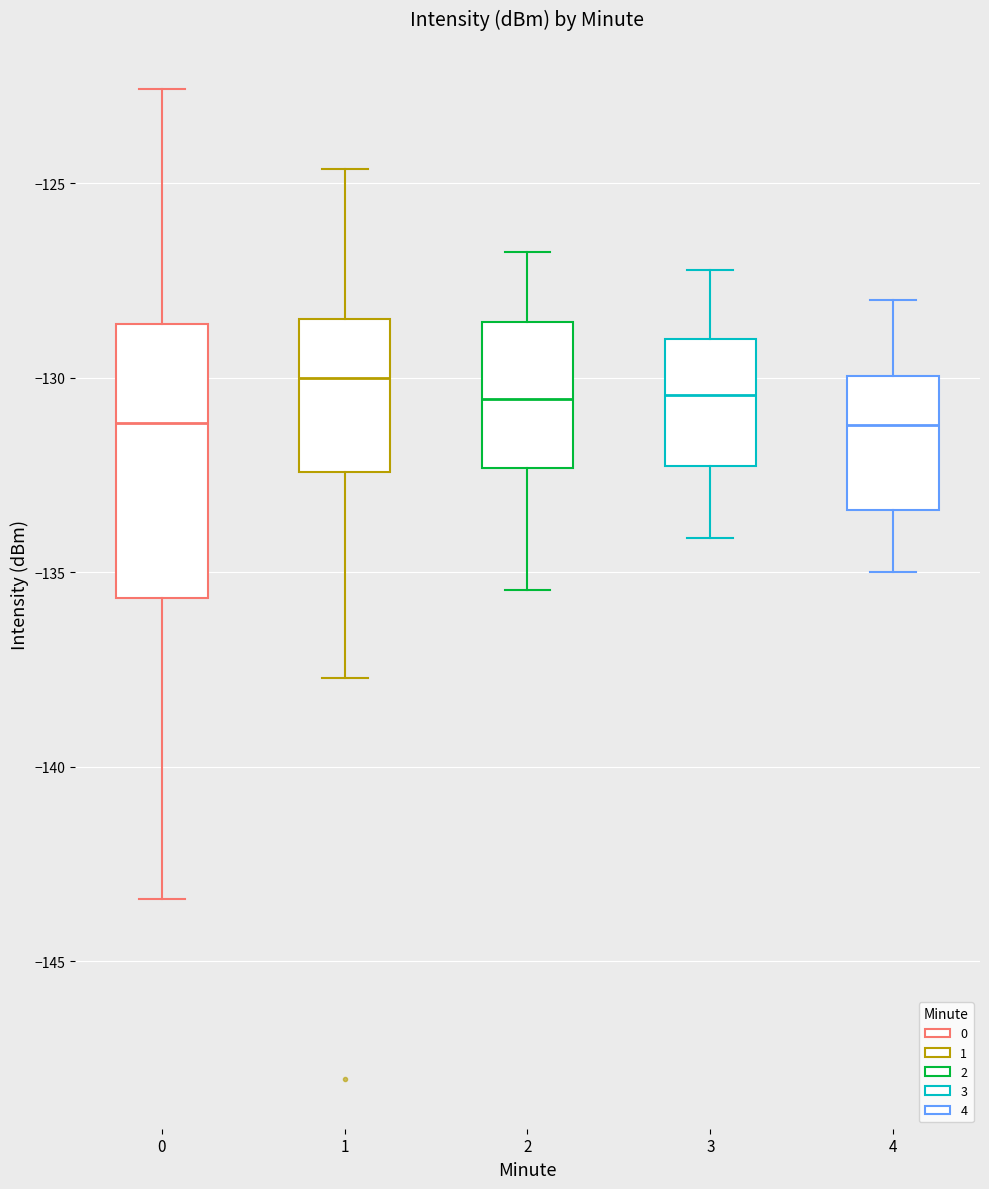

Which box is the tallest, from its lower edge to its upper edge?

0